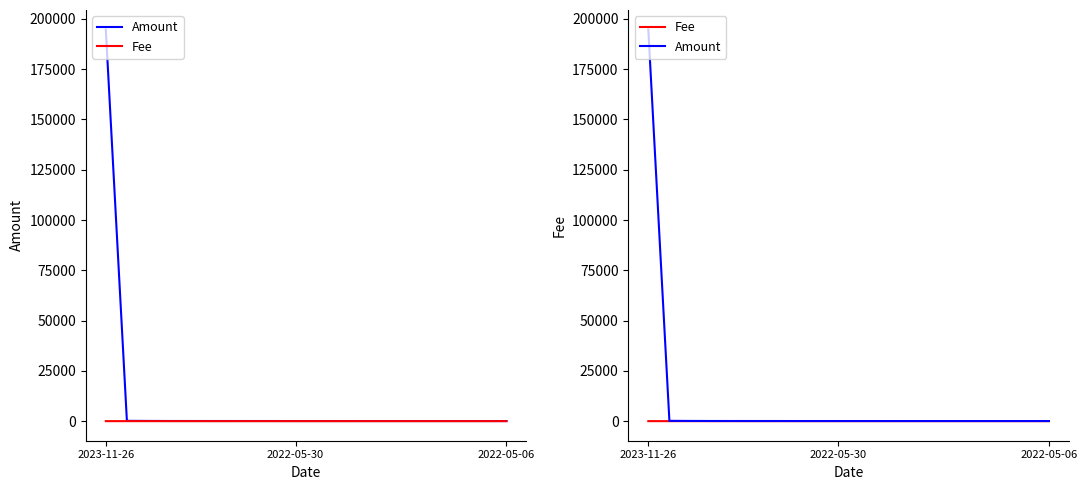

At which label does Amount reach its peak?

2023-11-26